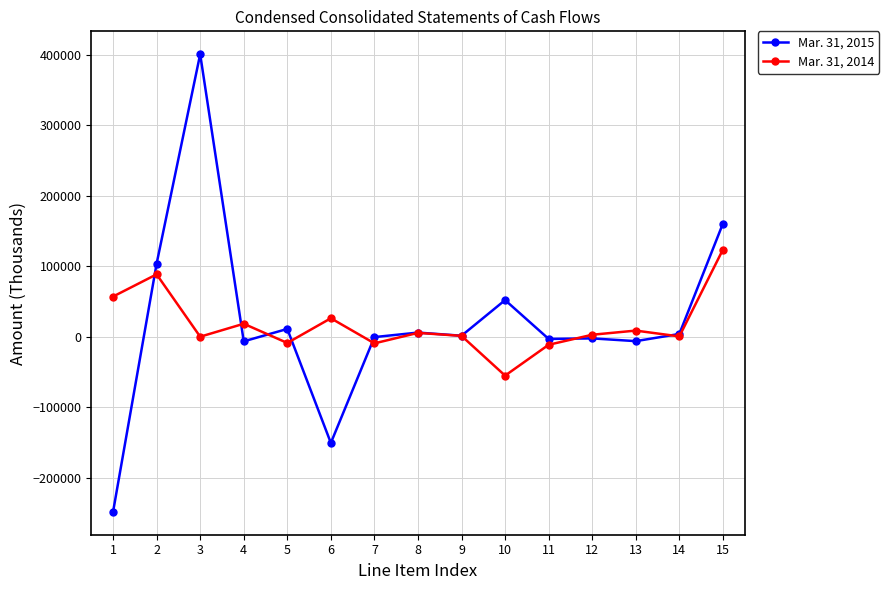

At which label does Mar. 31, 2014 reach its peak?

15